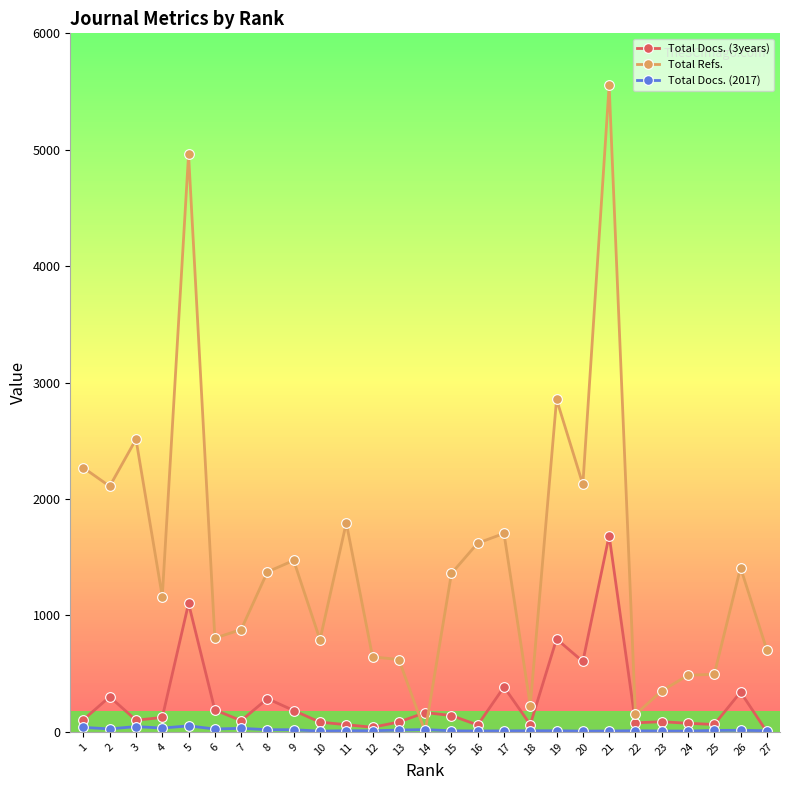

How many data points does each series have?

27